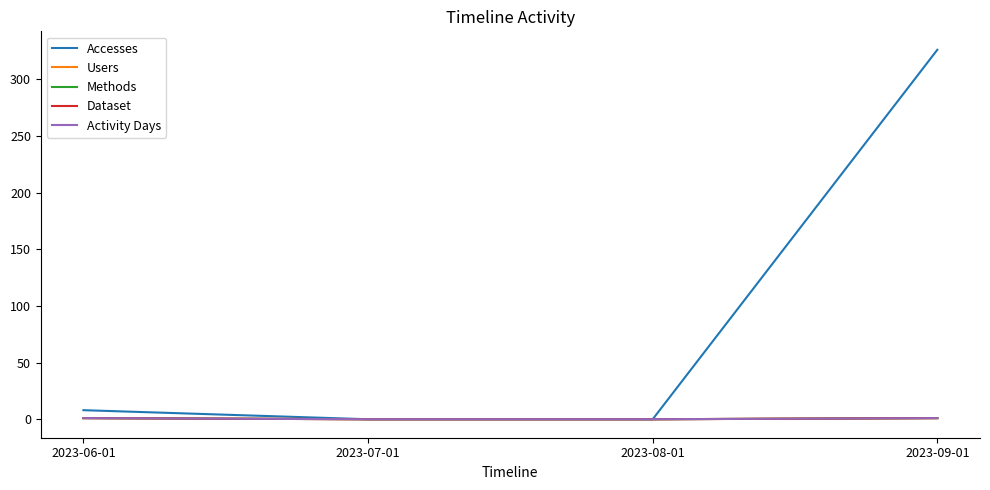

What is the sum of all Activity Days values?

2